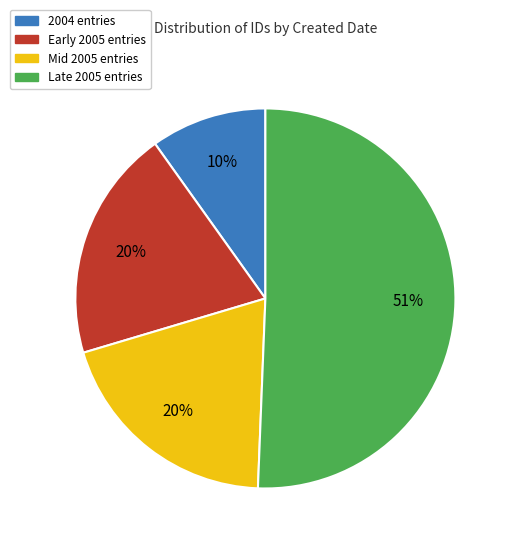

Between Late 2005 entries and 2004 entries, which is larger?

Late 2005 entries